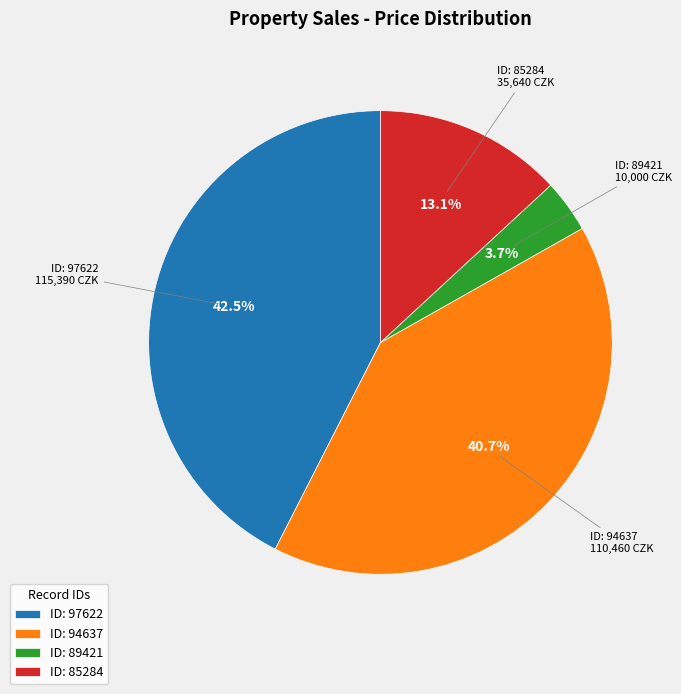

What is the total percentage of ID: 85284 and ID: 94637?

53.8%